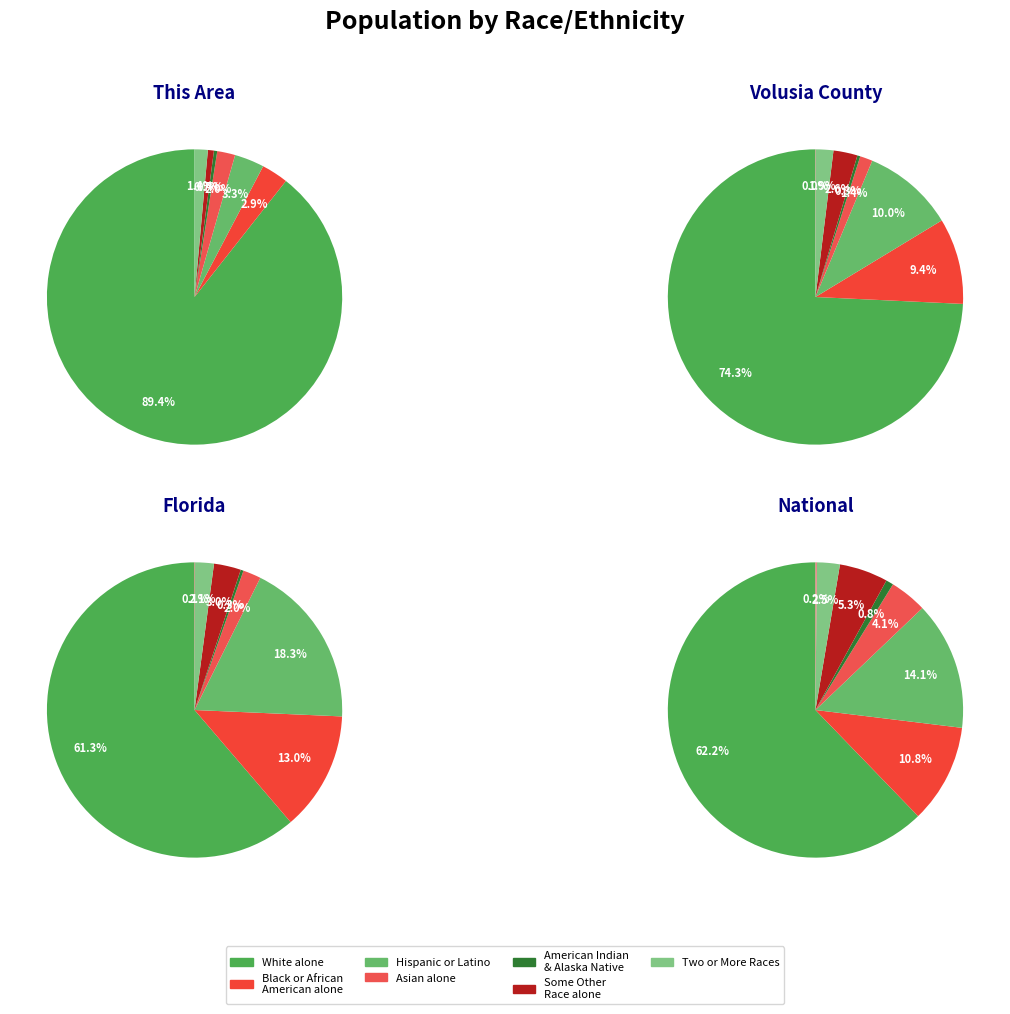

To the nearest percent, what is the difference between the largest and smallest slice percentages?

74%